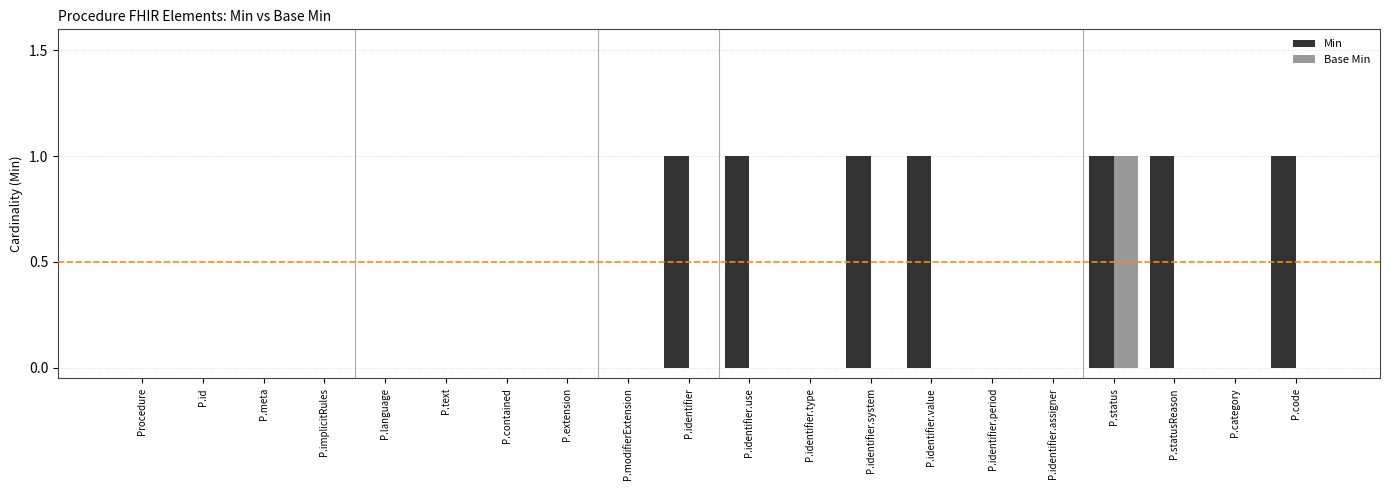

Reading right to left, extract all data points from this chart.

Min: 1	0	1	1	0	0	1	1	0	1	1	0	0	0	0	0	0	0	0	0
Base Min: 0	0	0	1	0	0	0	0	0	0	0	0	0	0	0	0	0	0	0	0